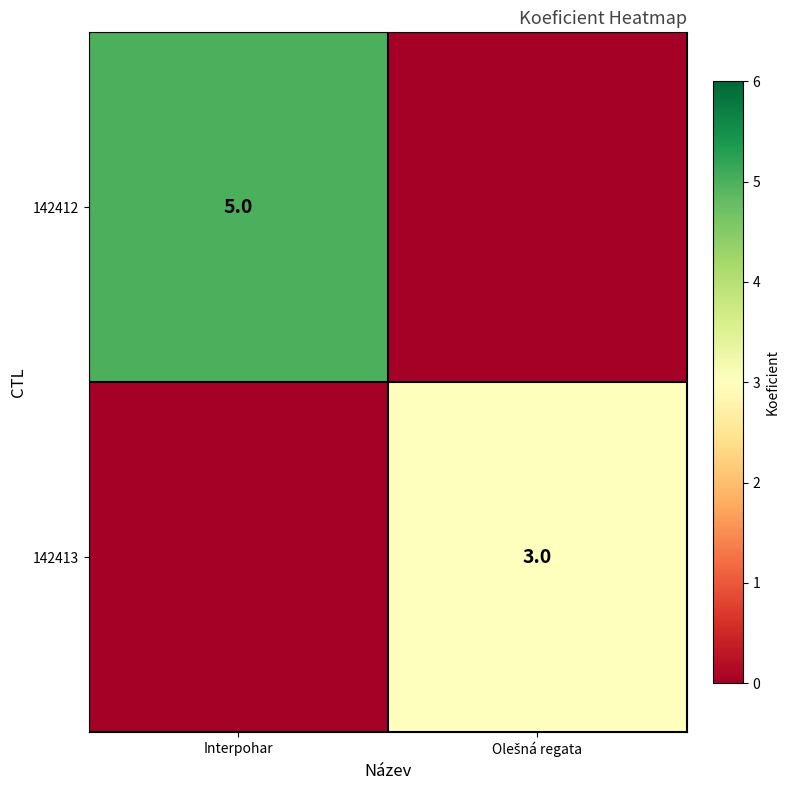

Which has a higher value, Olešná regata or Interpohar?

Interpohar